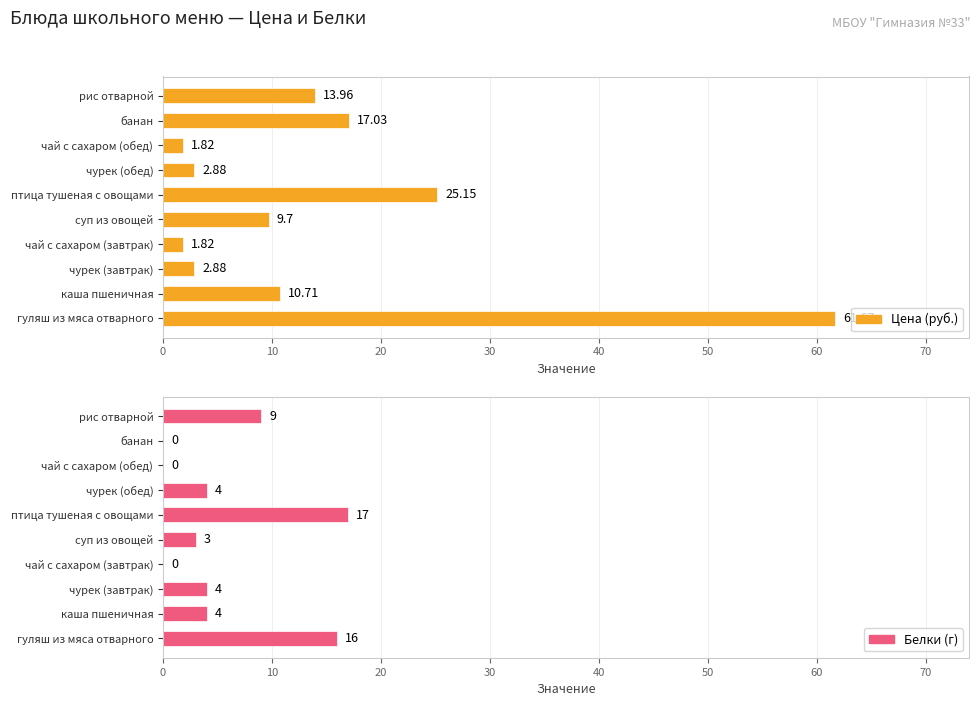

Where is Белки (г) nearest to the value 8?

рис отварной